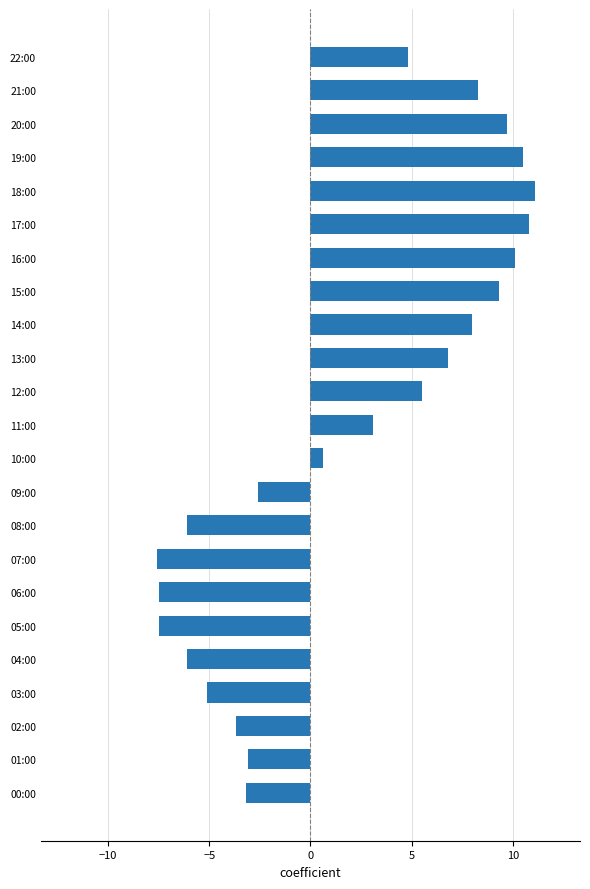

Are the bars grouped side by side (vs. stacked)?

No